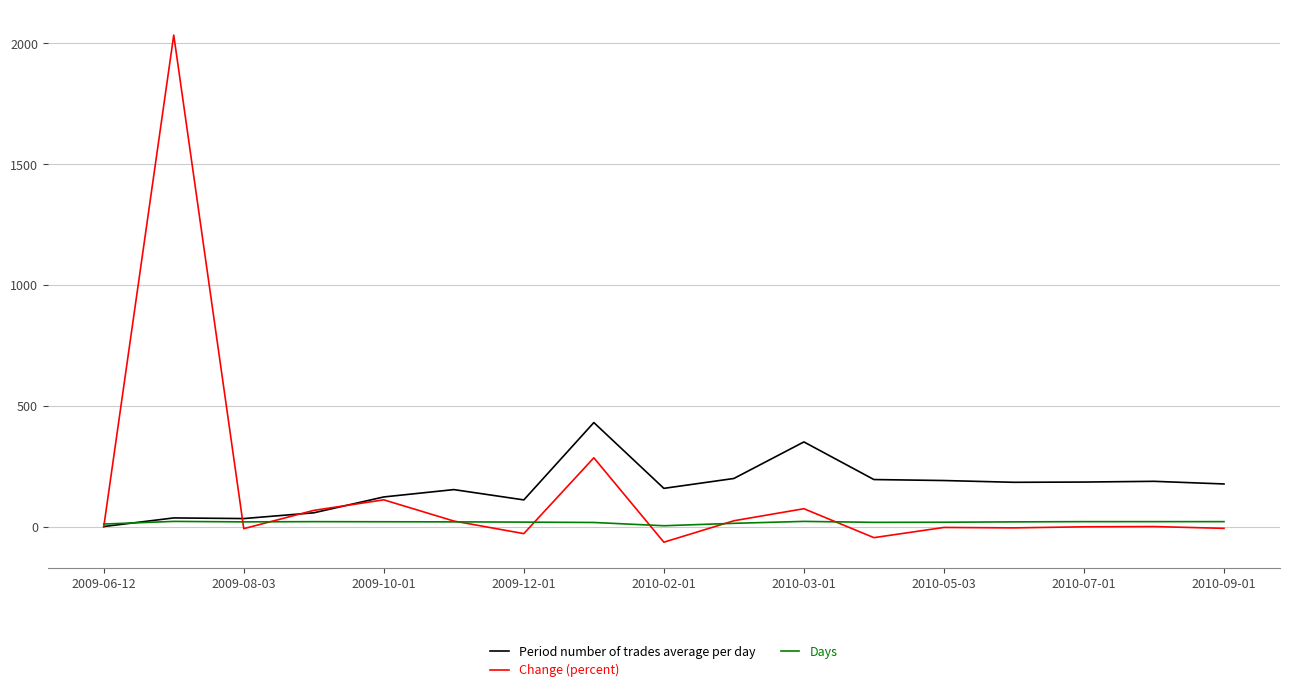

What is the sum of all Period number of trades average per day values?

2791.1